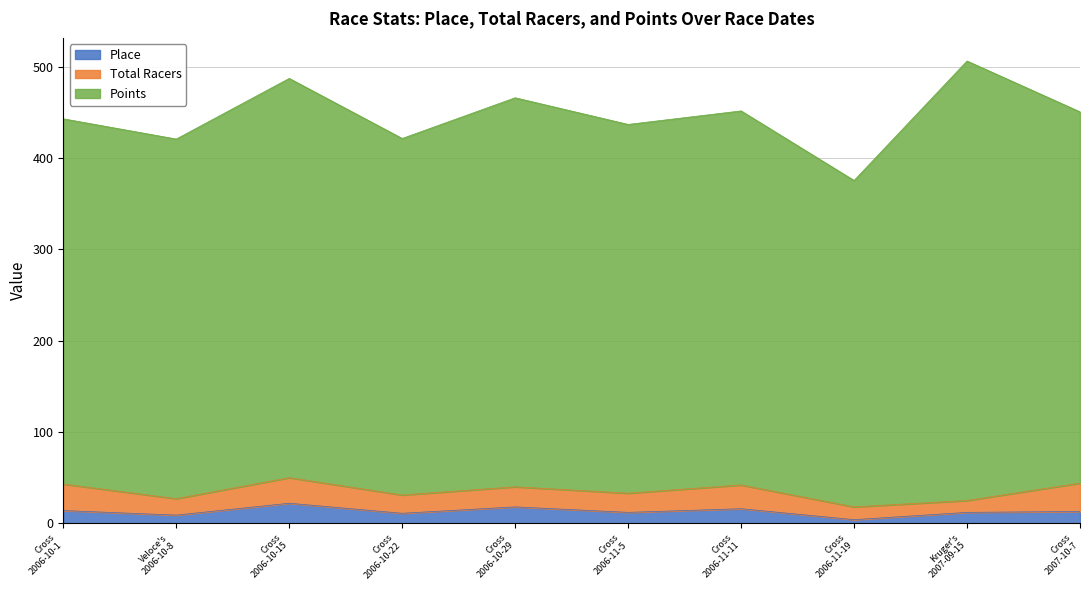

What is the greatest value displayed?

481.3